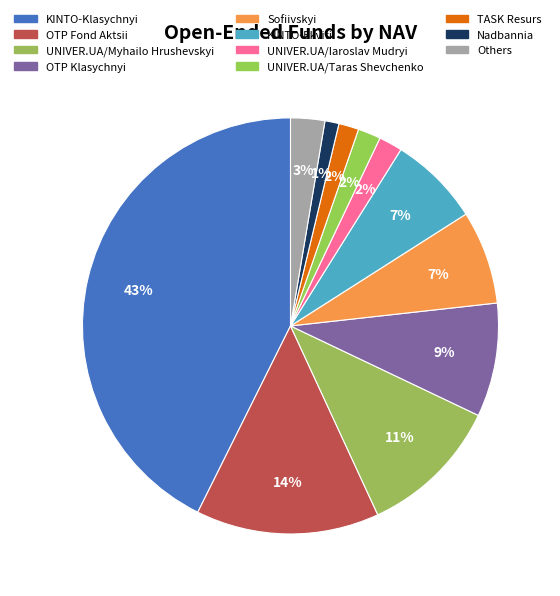

Is it true that OTP Klasychnyi is 9% of the pie?

True